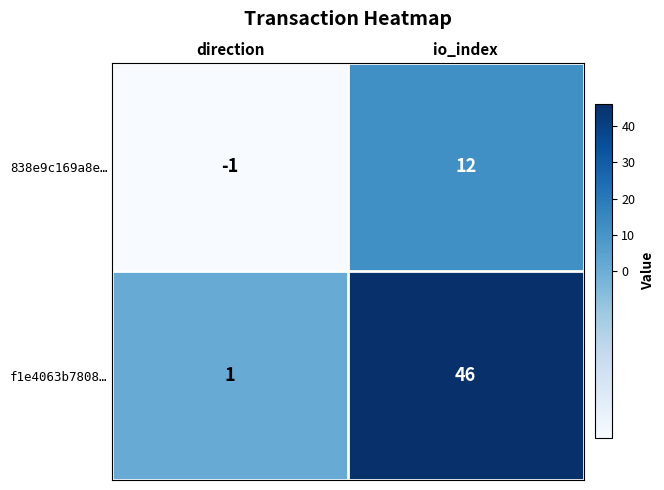

True or false: 838e9c169a8e… has a value of -1 at direction.

True